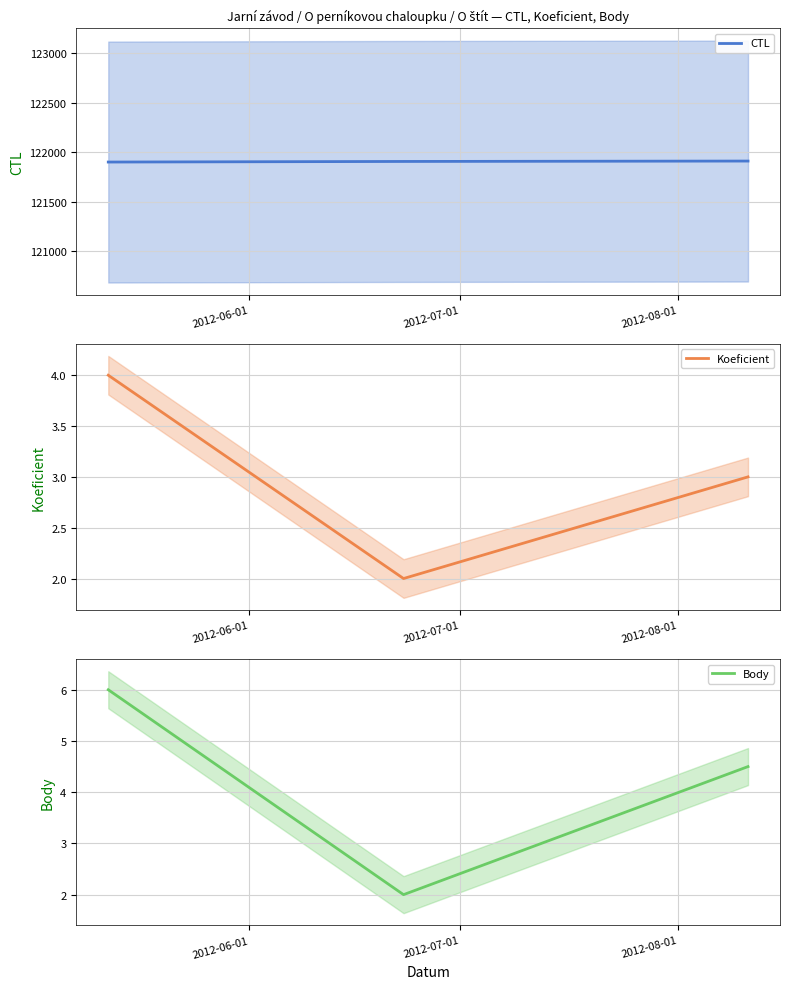

What is the difference between the maximum and minimum values in the CTL series?

10